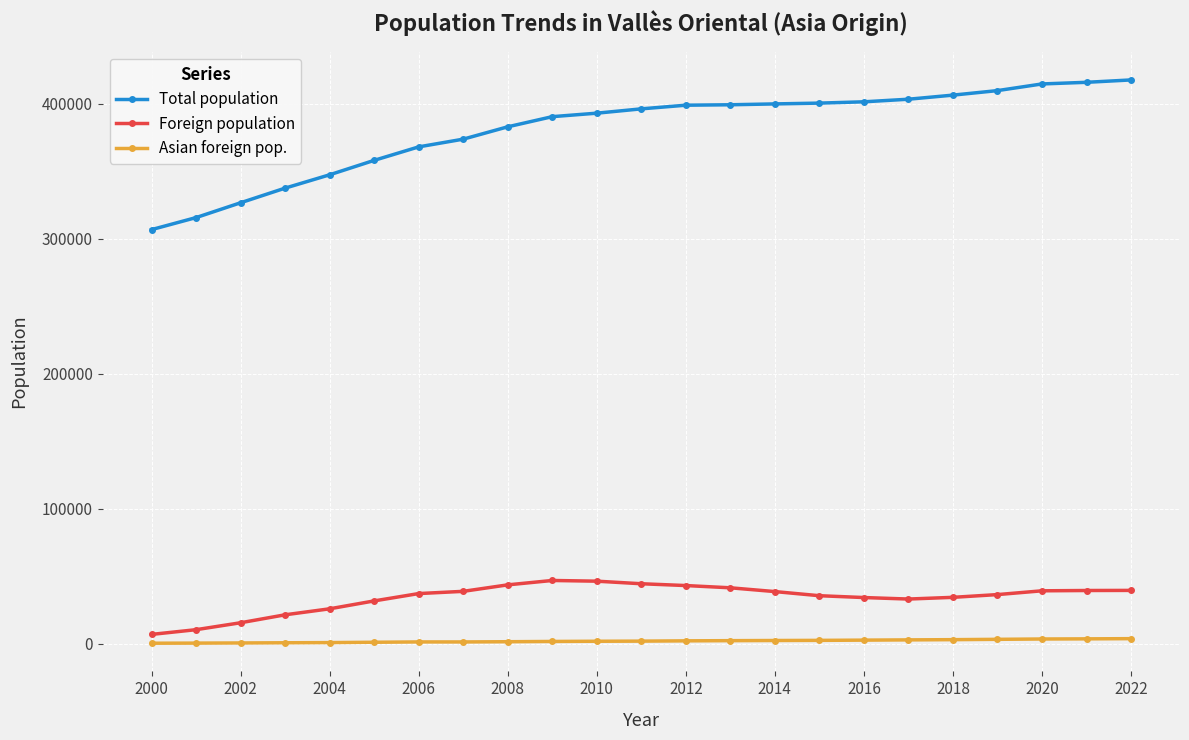

What is the difference between the second highest and minimum values in the Total population series?

109124